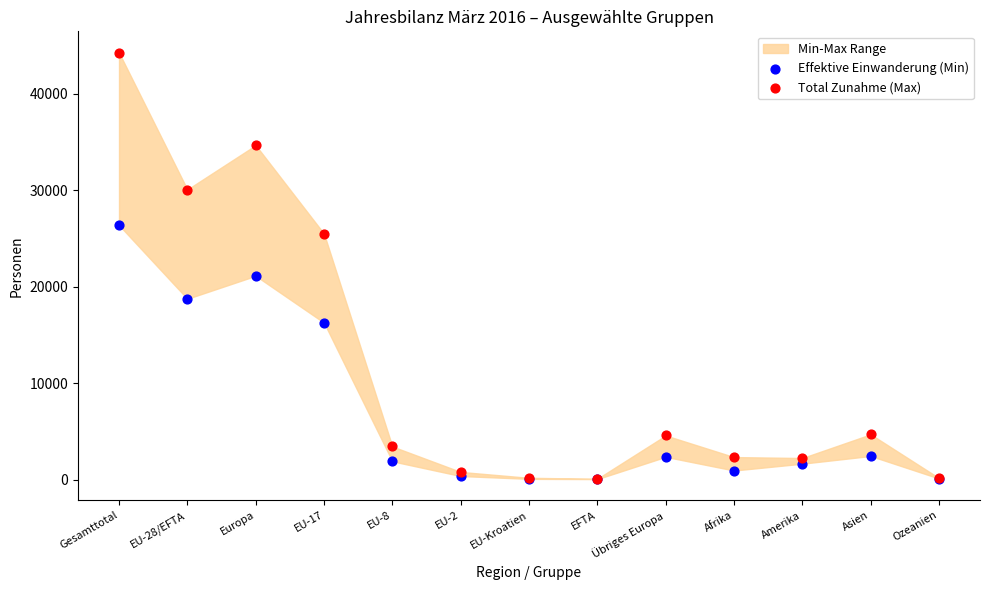

Across all series, what Y value is closest to 22158?

21128